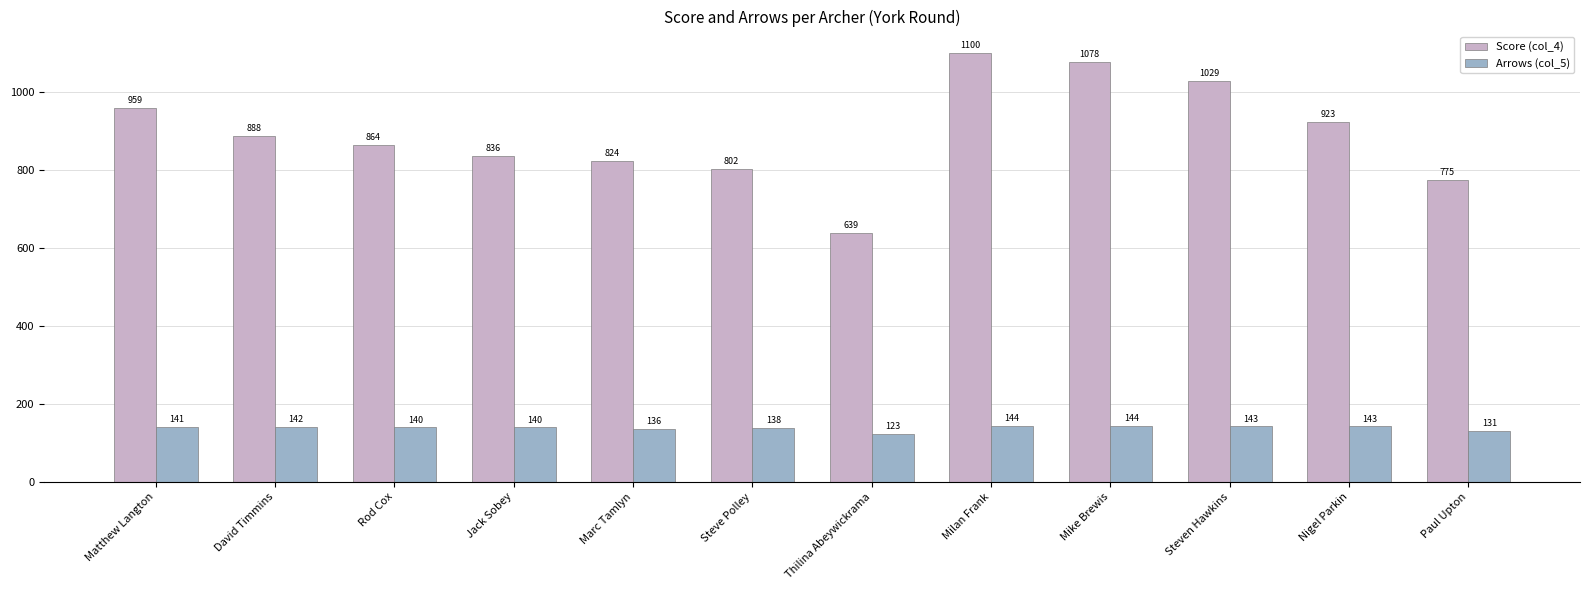

Which series changed the most between Matthew Langton and Marc Tamlyn?

Score (col_4)